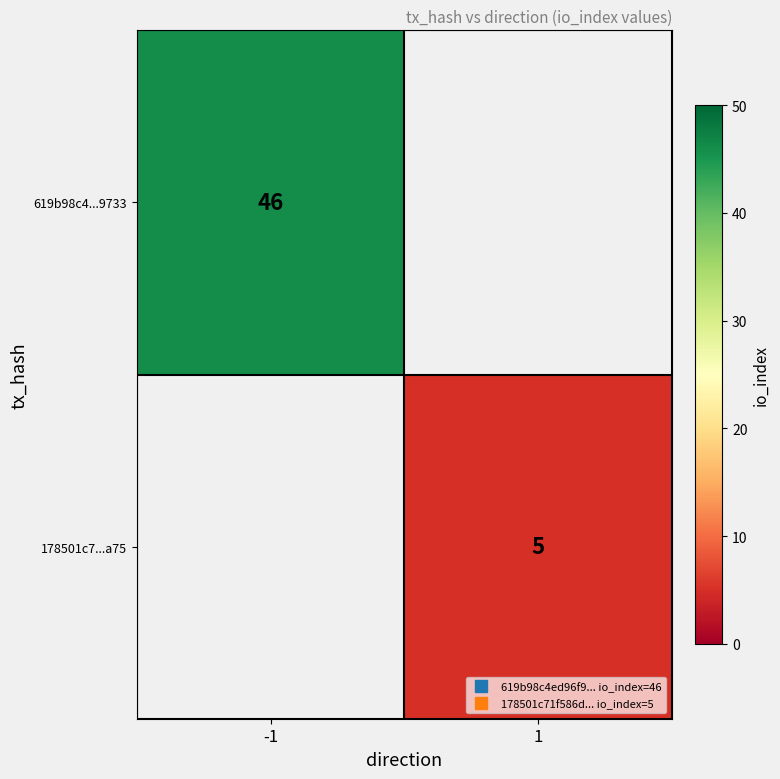

Count the number of data series in this chart.

2